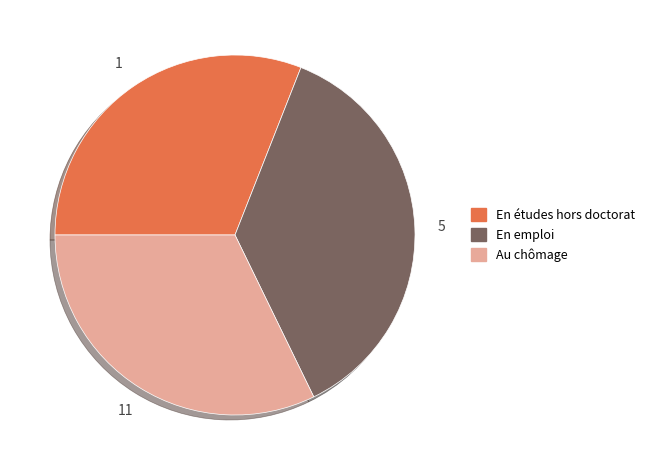

The Au chômage slice represents 43% of the pie. True or false?

False